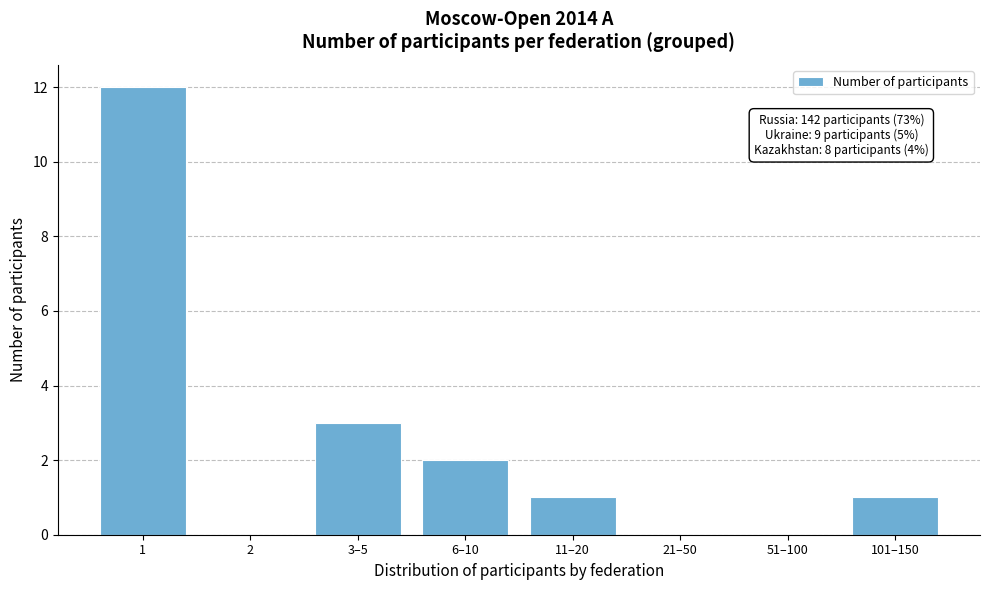

Reading left to right, extract all data points from this chart.

1=12	2=0	3–5=3	6–10=2	11–20=1	21–50=0	51–100=0	101–150=1